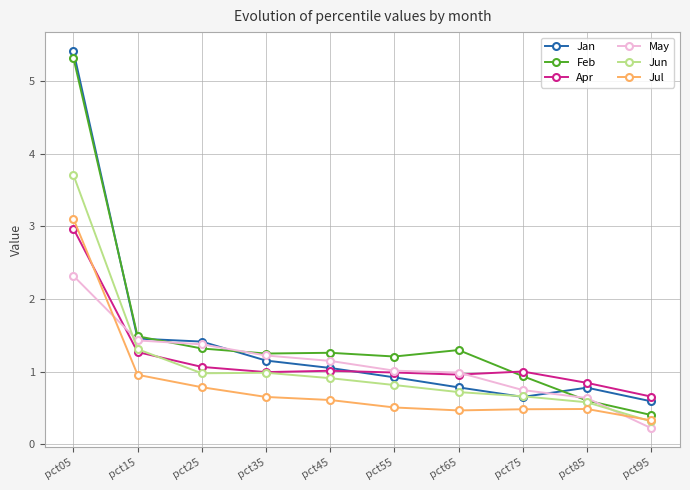

At which label does Jun reach its minimum?

pct95